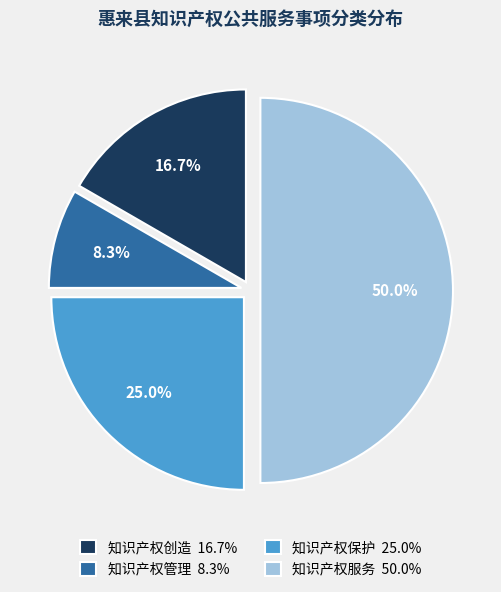

What portion of the pie excludes 知识产权管理?

91.7%